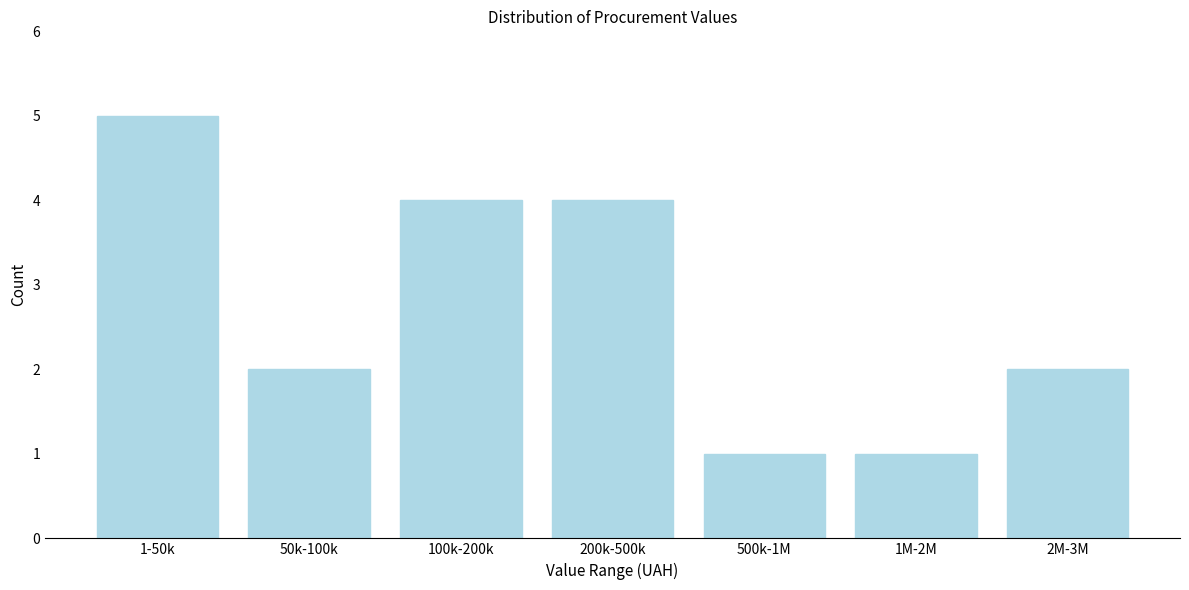

Reading left to right, transcribe all the data shown in this chart.

5	2	4	4	1	1	2